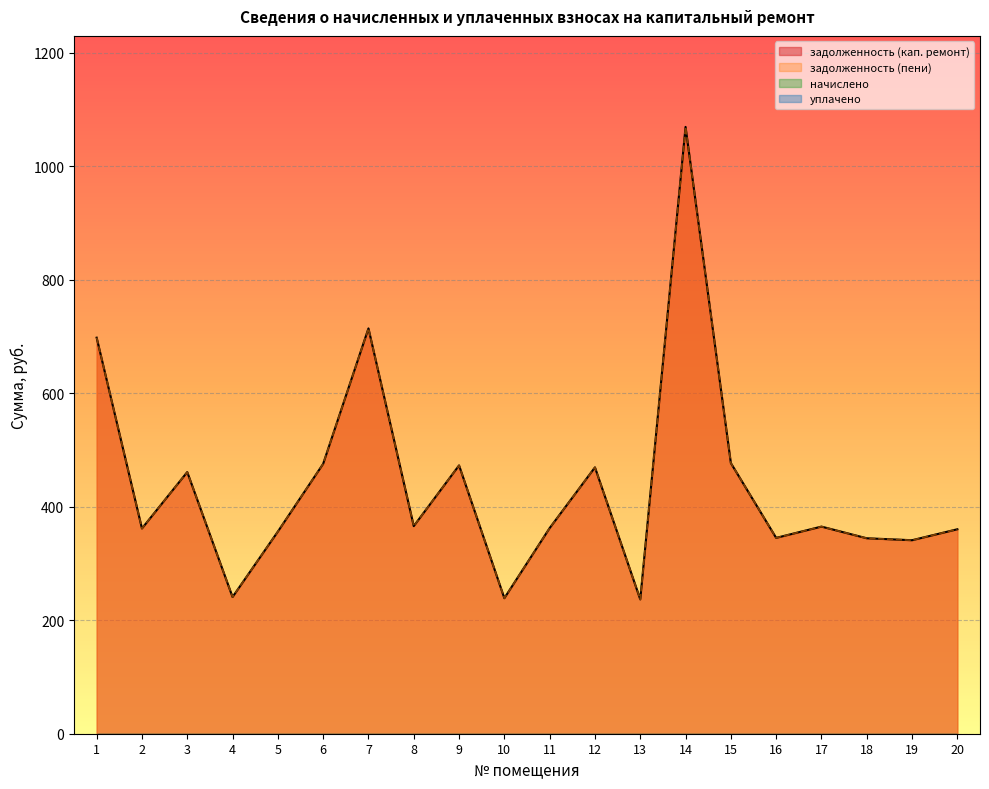

Which series has the widest spread of values?

задолженность (кап. ремонт)